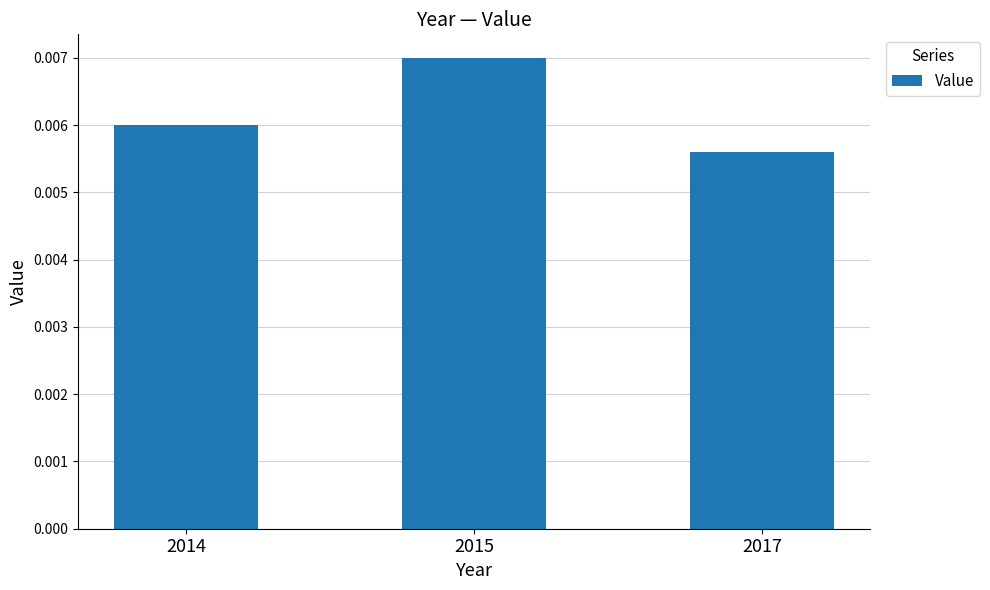

Which category has the highest value across all series?

2015